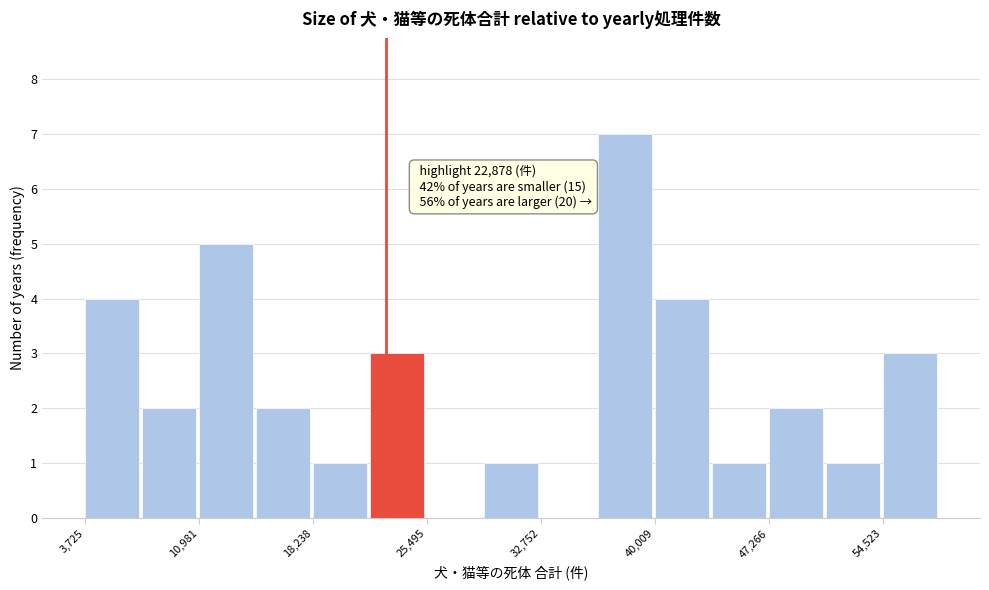

Around what value on the x-axis is the tallest bar? Give the approximate position of its centre, as read against the axis.

38000